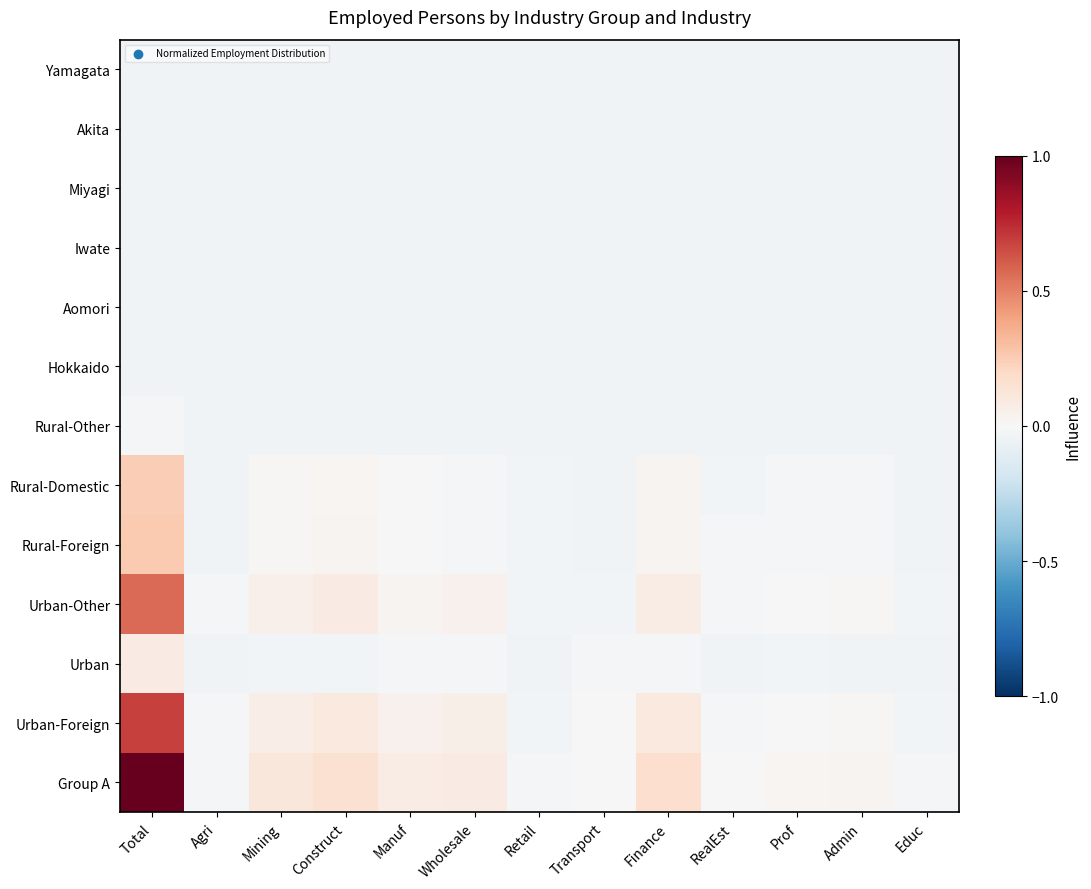

At which category does the chart reach its peak across all series?

Total